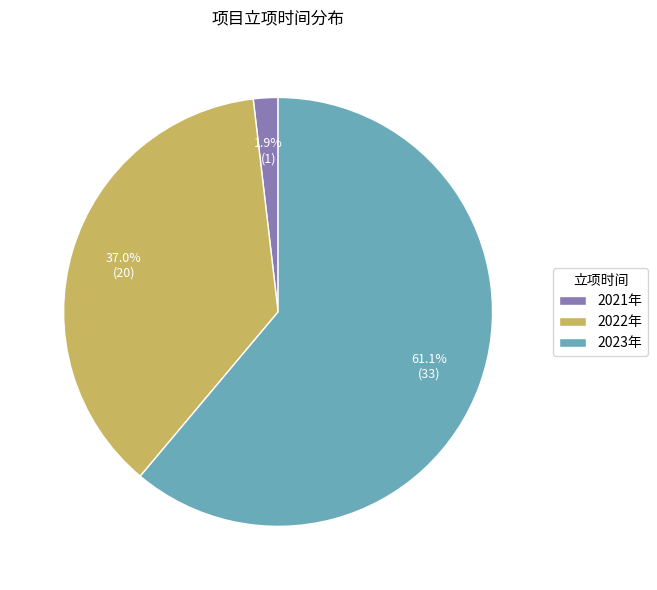

What portion of the pie excludes 2022年?

63.0%